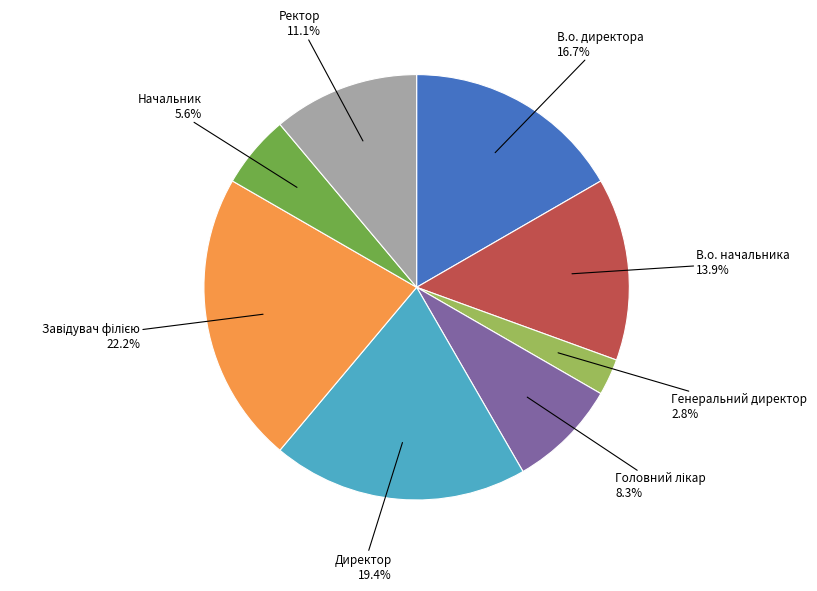

Rank the categories by value from lowest to highest.

Генеральний директор, Начальник, Головний лікар, Ректор, В.о. начальника, В.о. директора, Директор, Завідувач філією